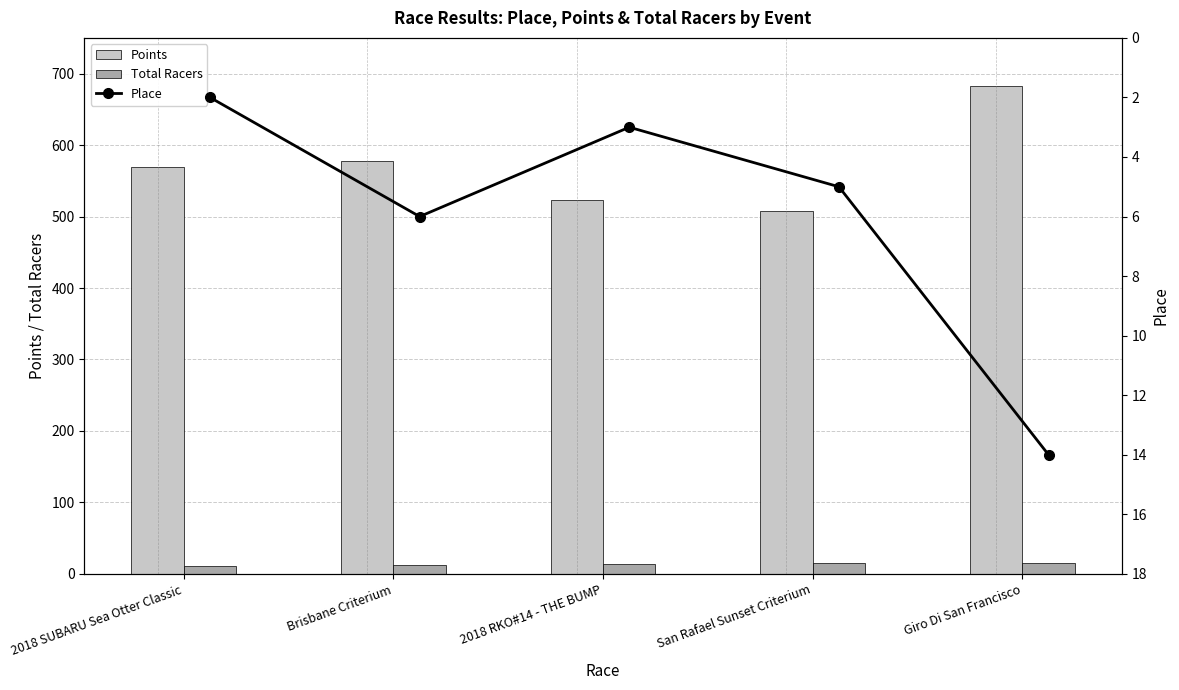

Which series has the widest spread of values?

Points